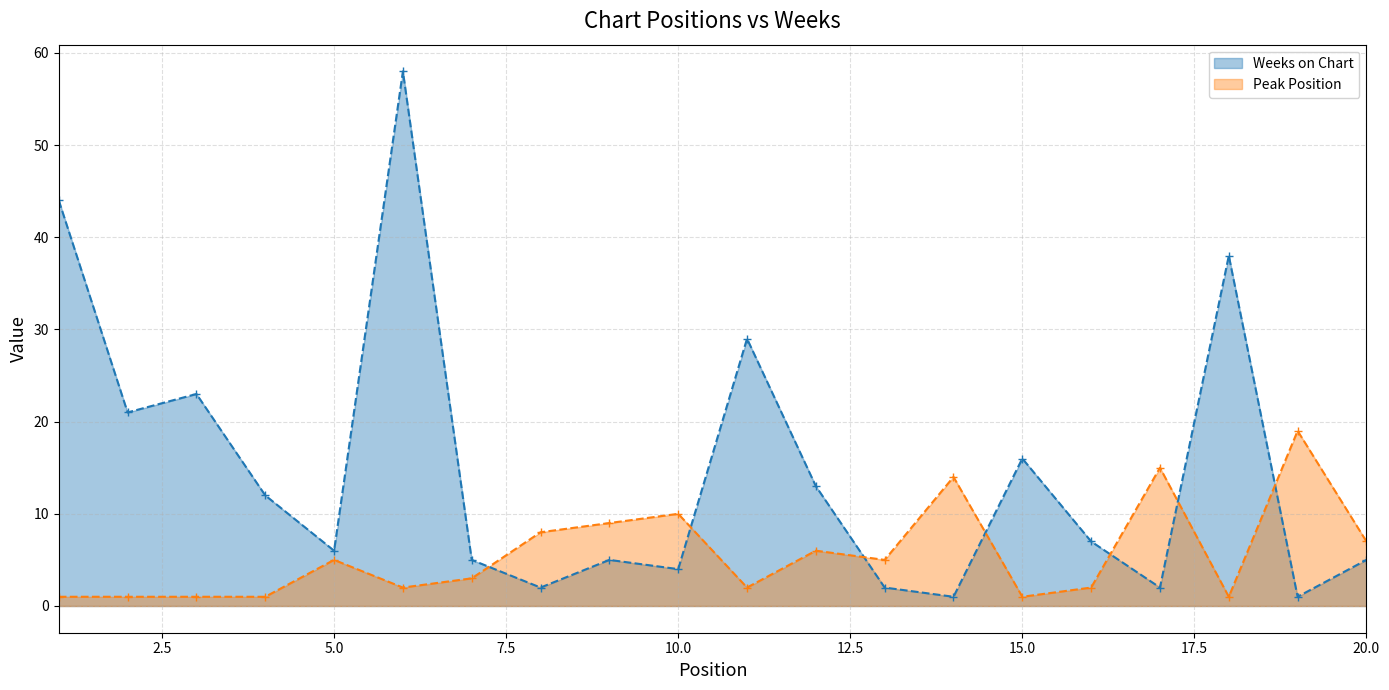

What is the sum of the Weeks on Chart values at 3 and 4?

35